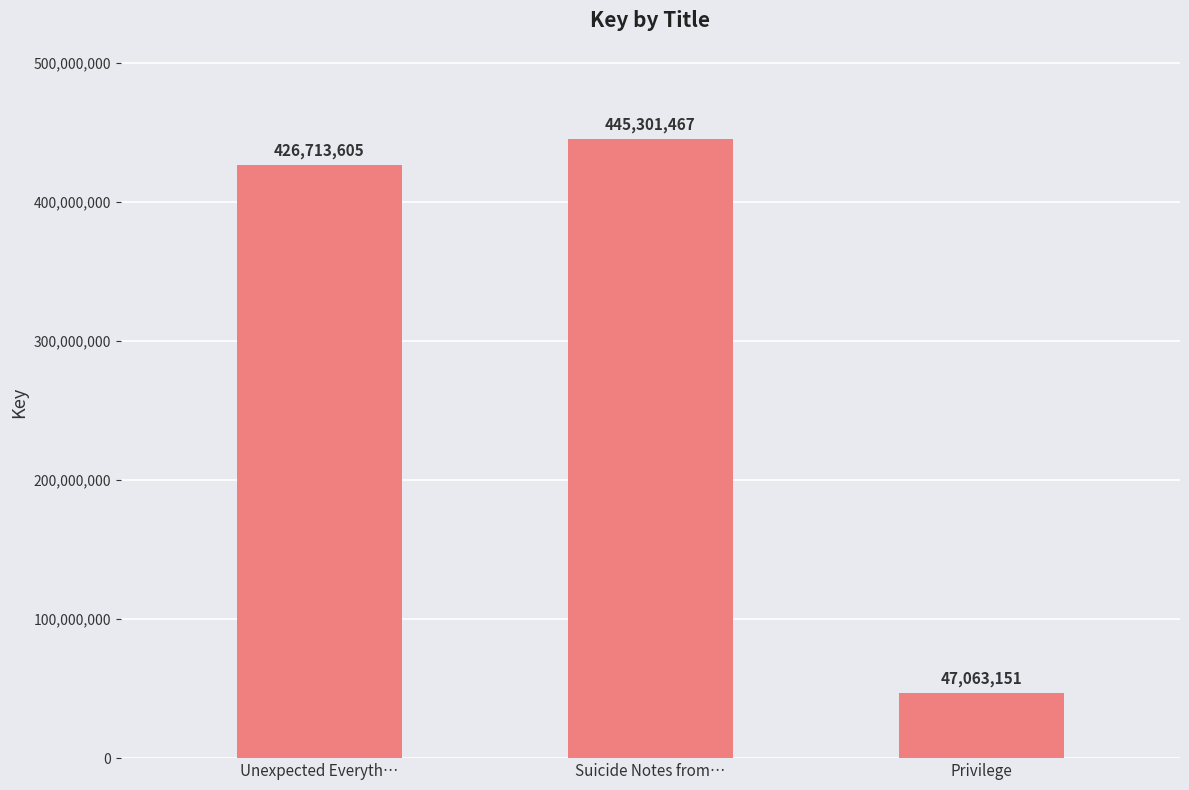

What is the sum of all values?

919078223